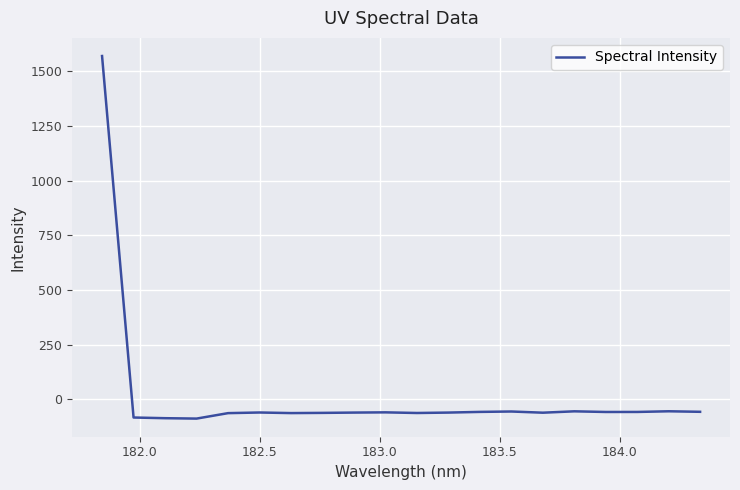

What is the difference between the maximum and minimum values?

1658.8